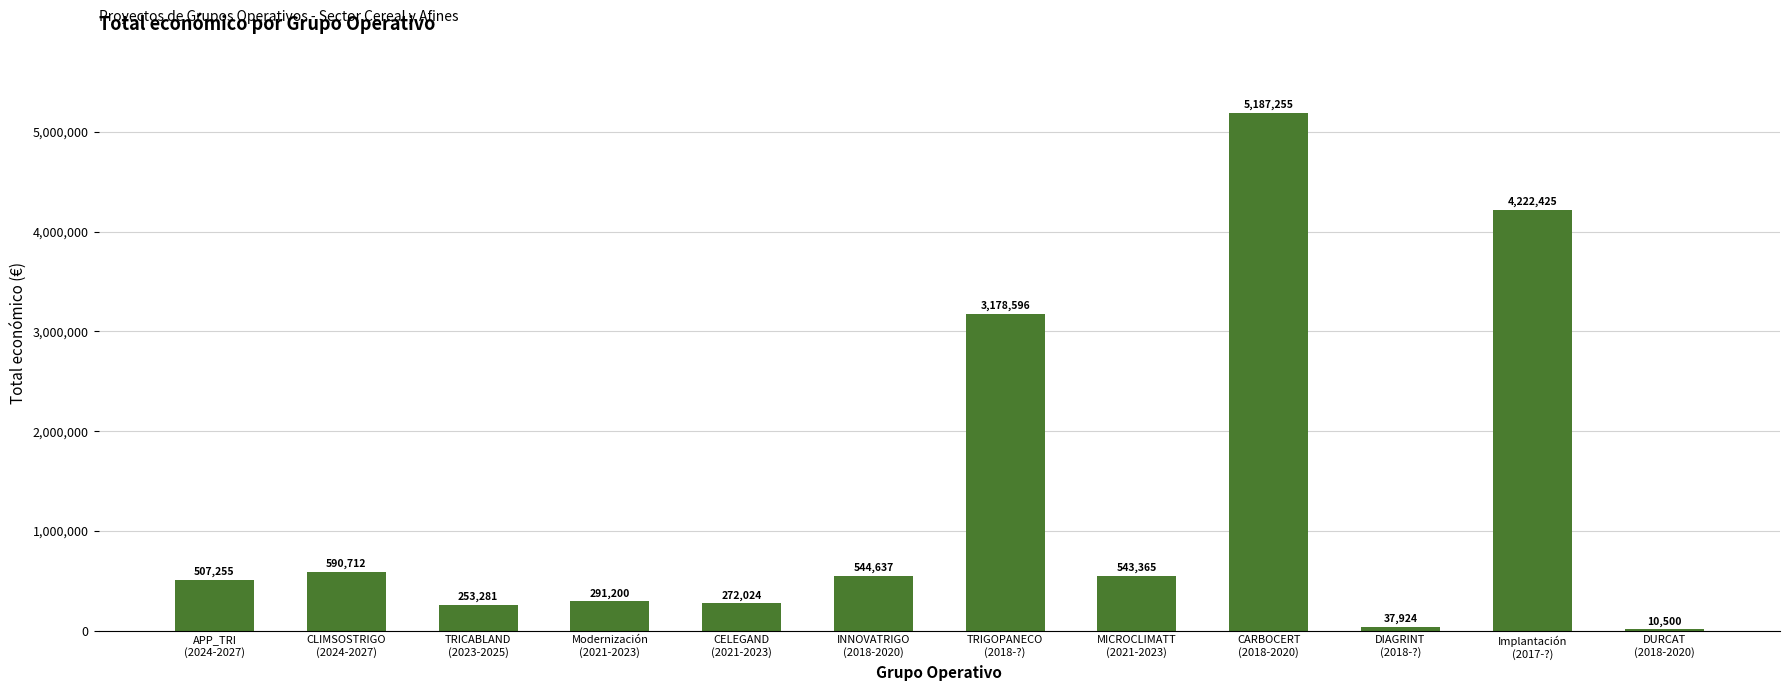

Between INNOVATRIGO
(2018-2020) and CLIMSOSTRIGO
(2024-2027), which is larger?

CLIMSOSTRIGO
(2024-2027)